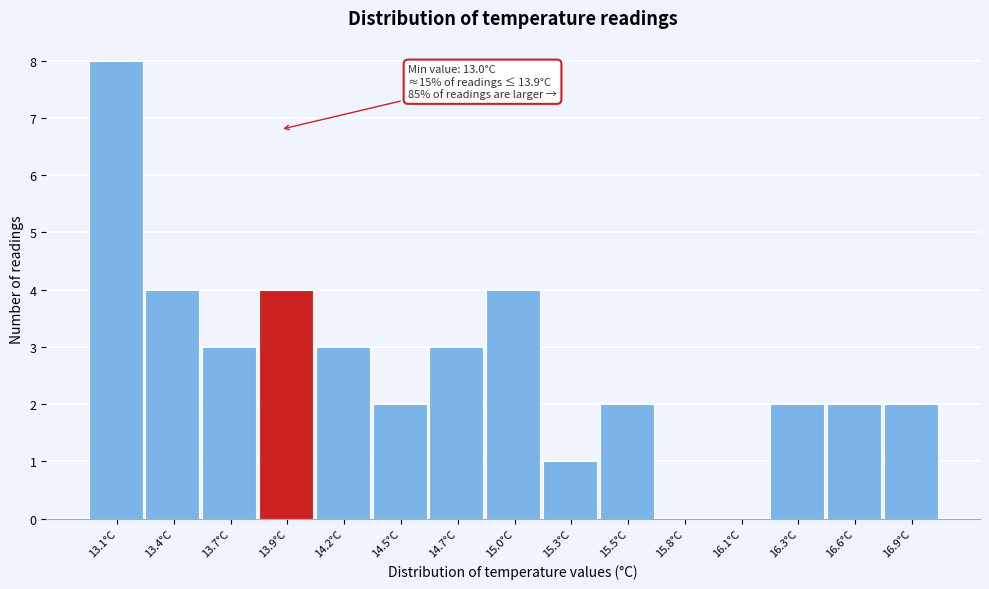

Over which range of the x-axis is the bar tallest?

13.00 to 13.25